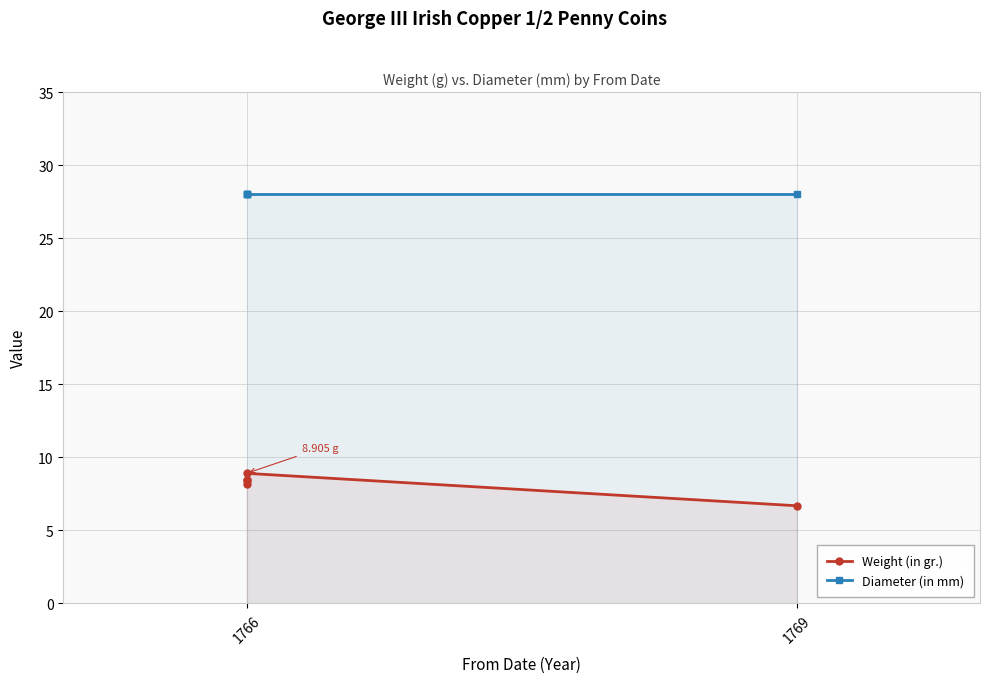

True or false: Diameter (in mm) and Weight (in gr.) cross at least once.

False